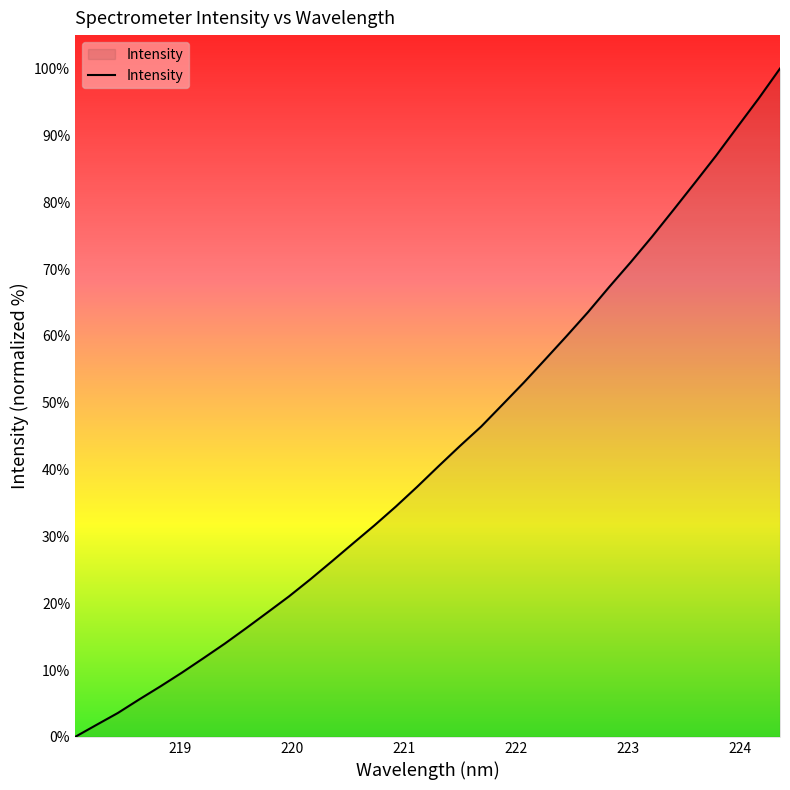

Does the chart display data point markers on the line(s)?

No